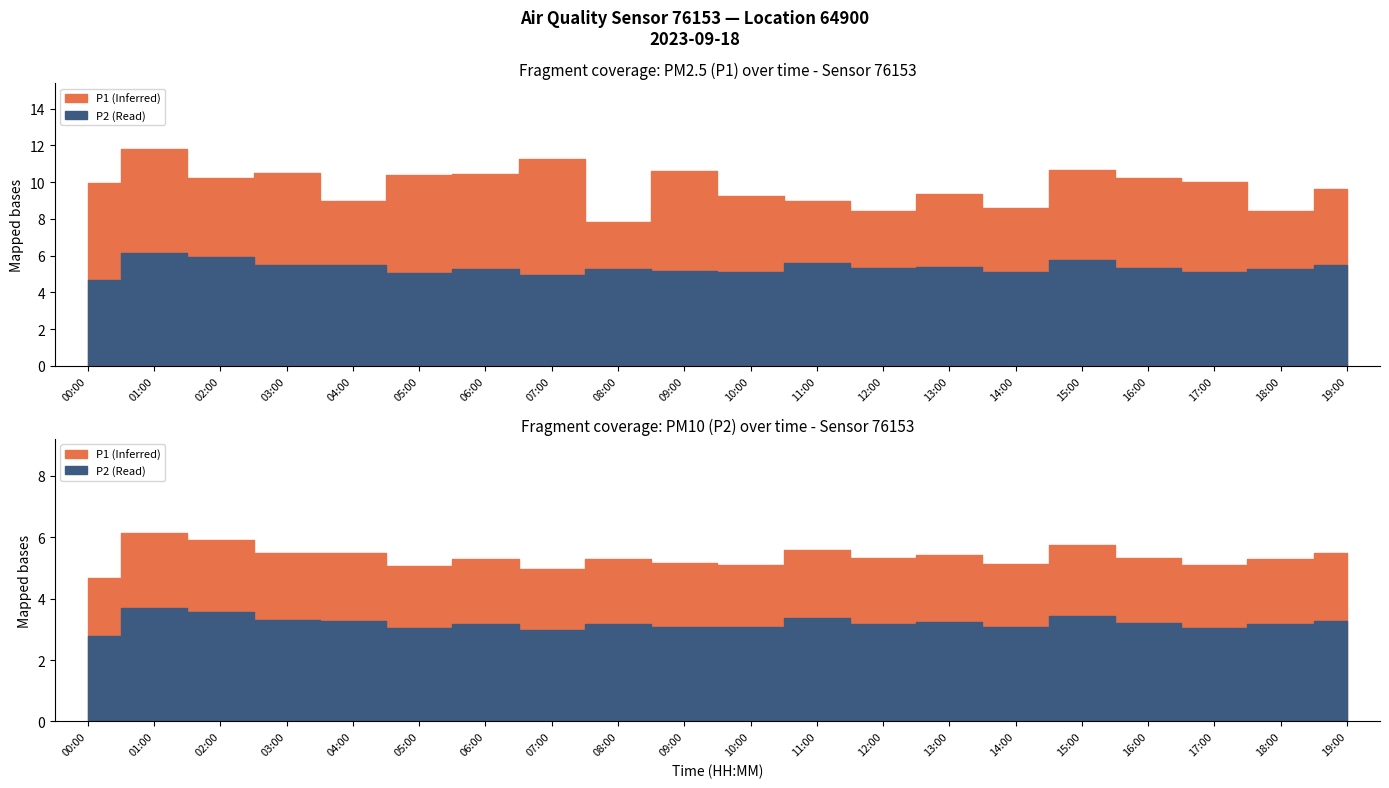

How many categories are shown in the chart?

20